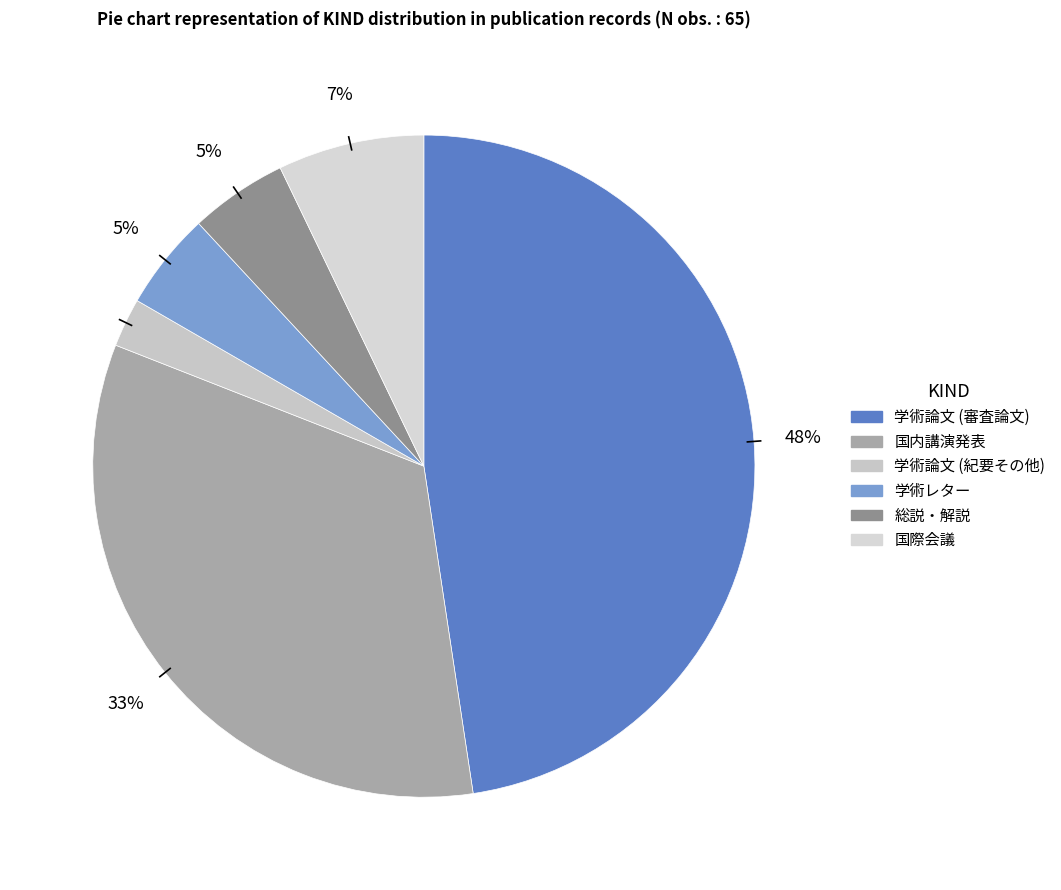

Does 国内講演発表 represent more than half of the total?

No